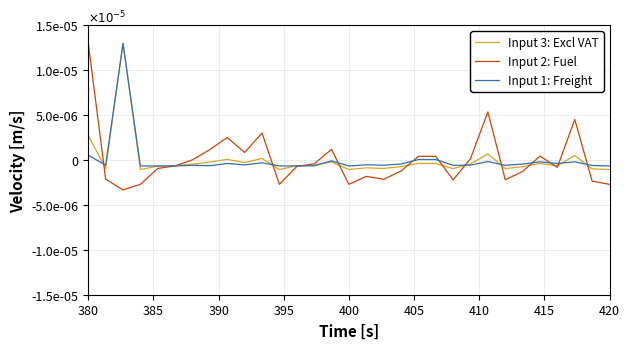

Does the chart have visible grid lines?

Yes